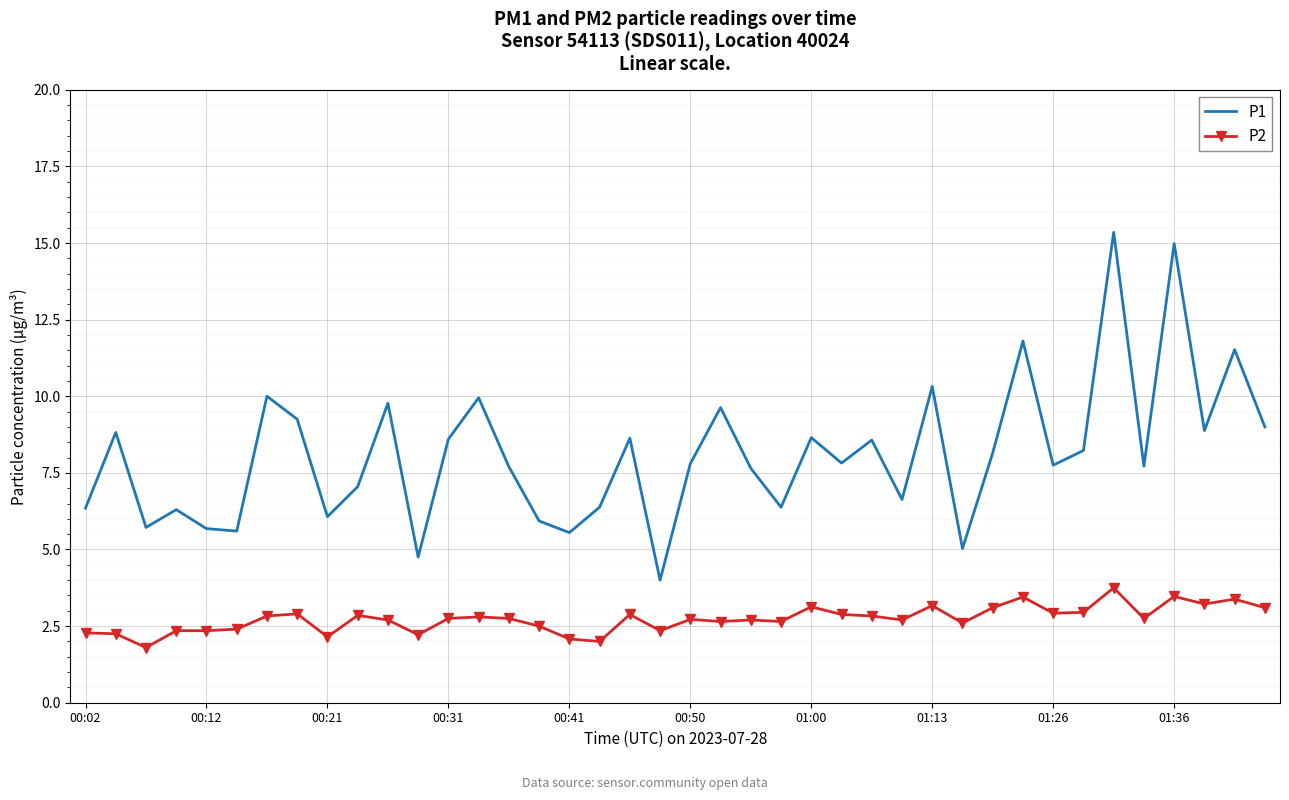

True or false: P2 and P1 intersect in this chart.

False